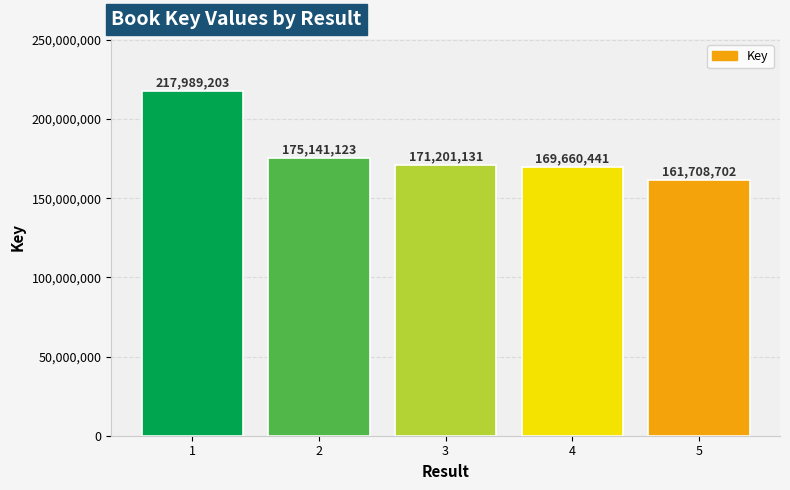

Which category has the highest value across all series?

1